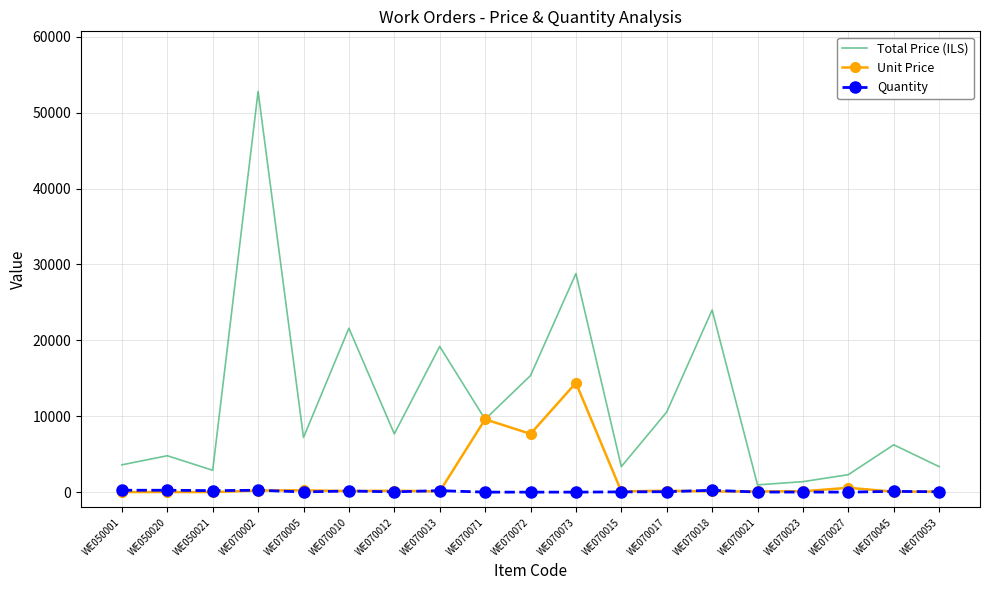

Which series has the largest total across all categories?

Total Price (ILS)